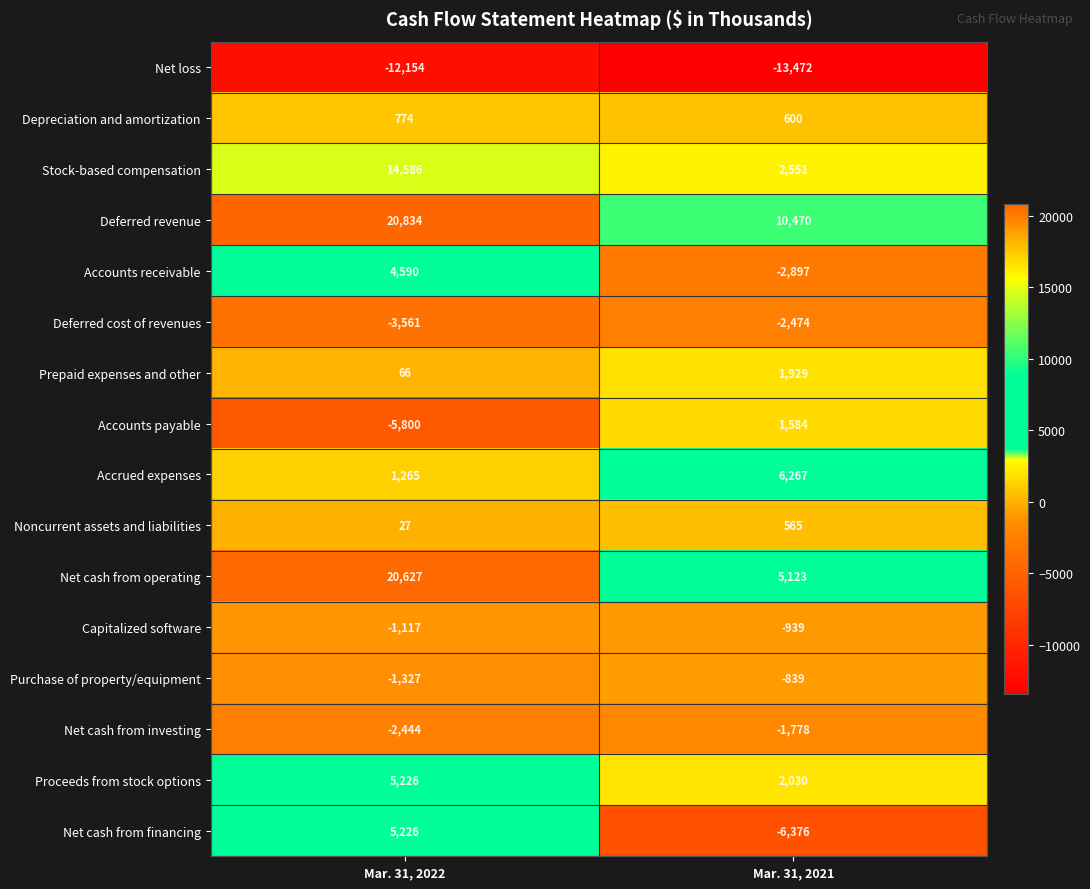

At which category is the sum across all series the highest?

Mar. 31, 2022